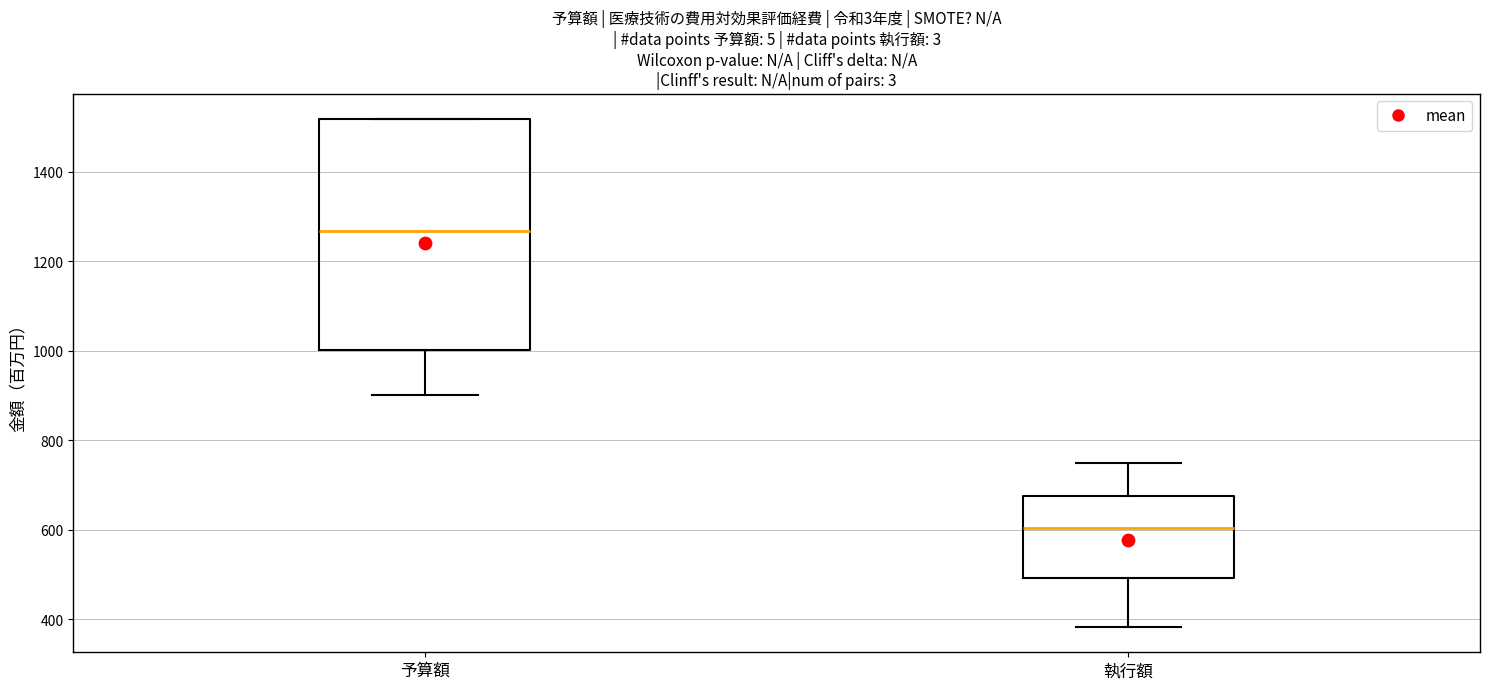

Comparing the boxes themselves (not the whiskers), which one is the tallest?

予算額